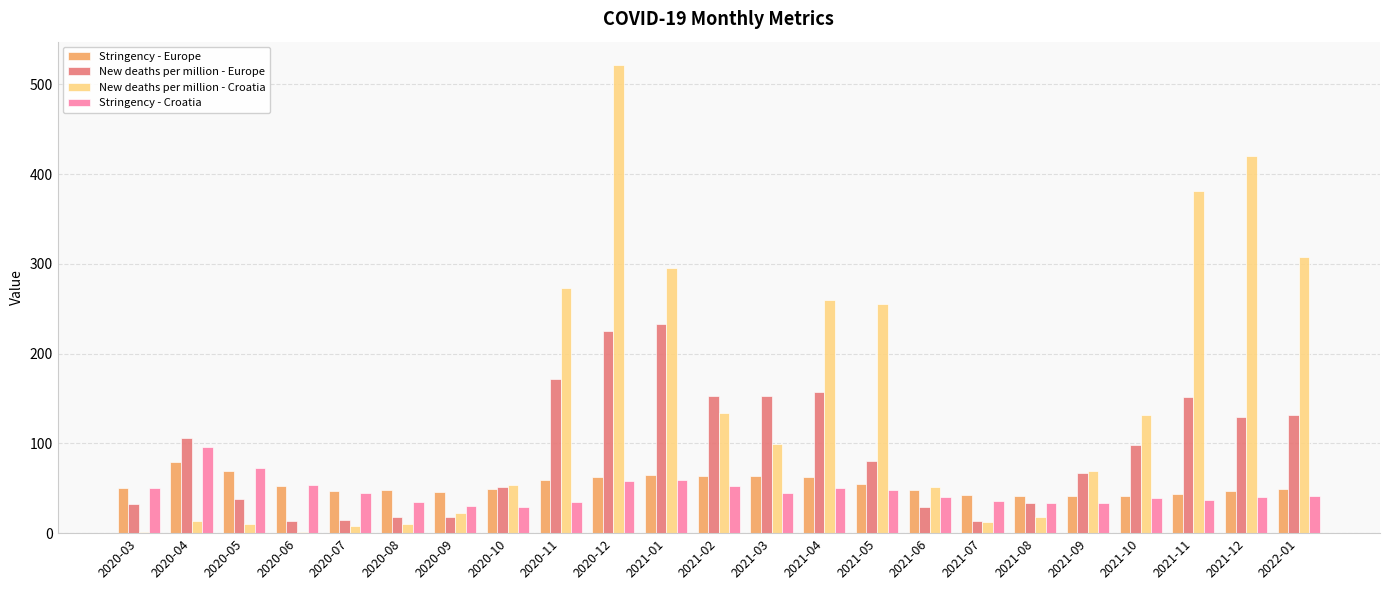

How many data points does each series have?

23